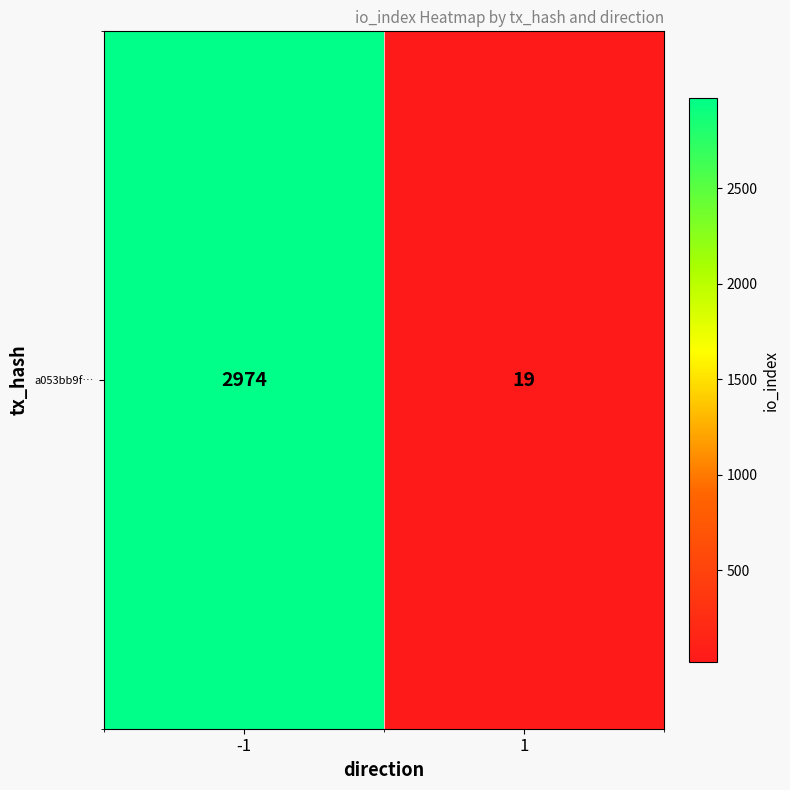

What is the approximate value at -1, to the nearest 50?

2950